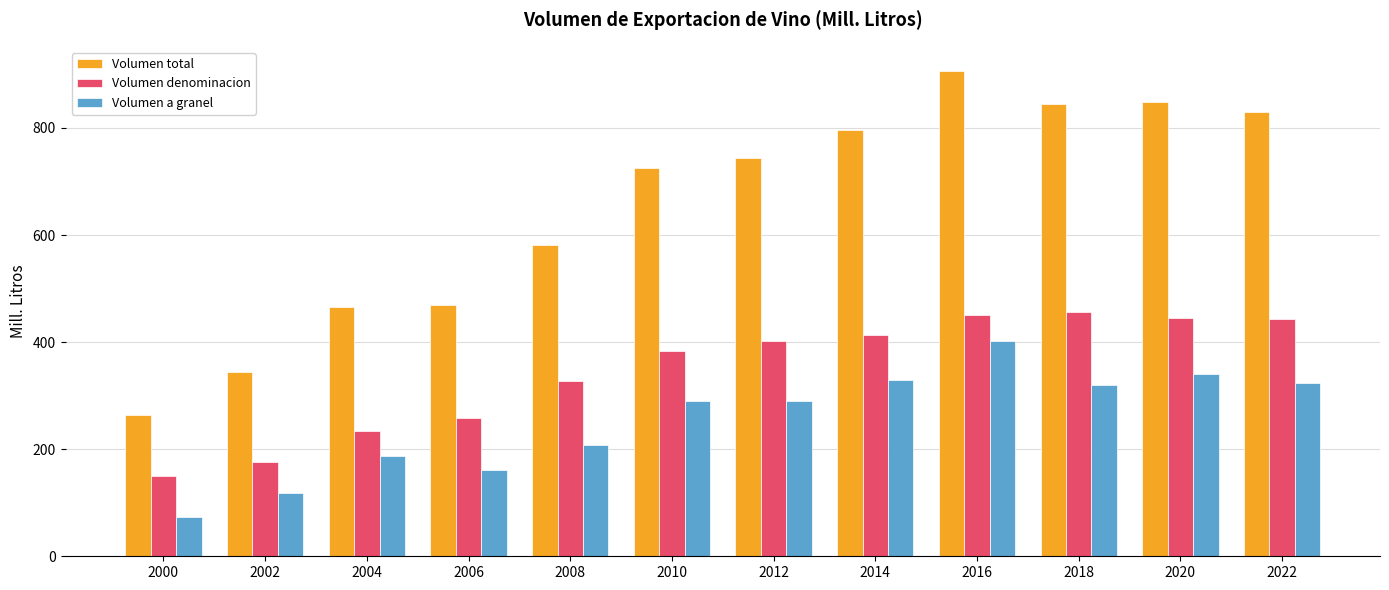

How many values in the Volumen total series are below 743?

6